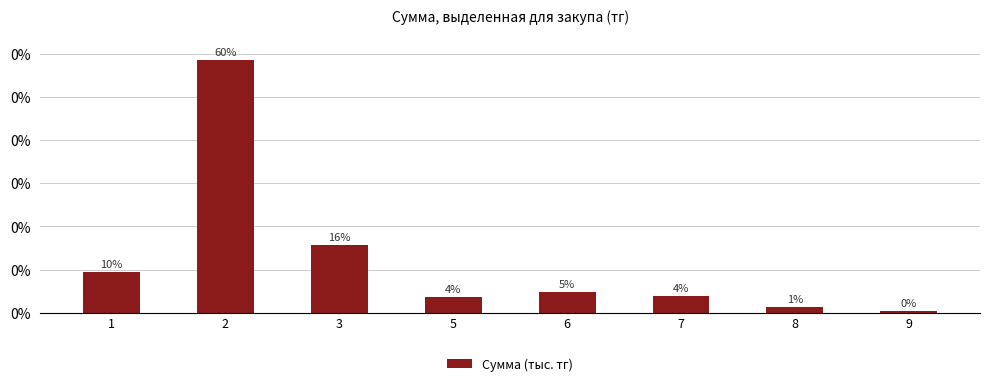

Approximately how many times larger is the value at 9 compared to 8?

0.3